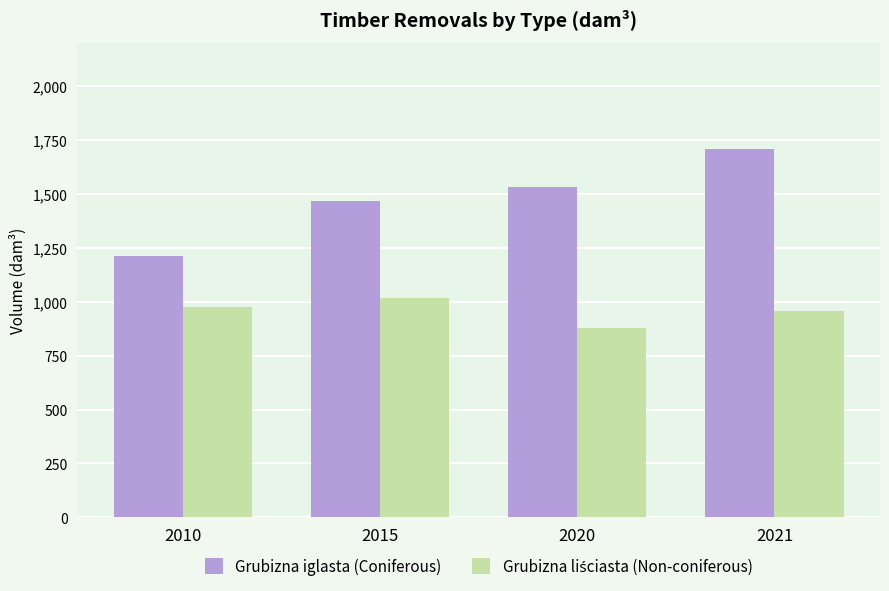

The value of Grubizna iglasta (Coniferous) at 2010 is 1213.7. True or false?

True